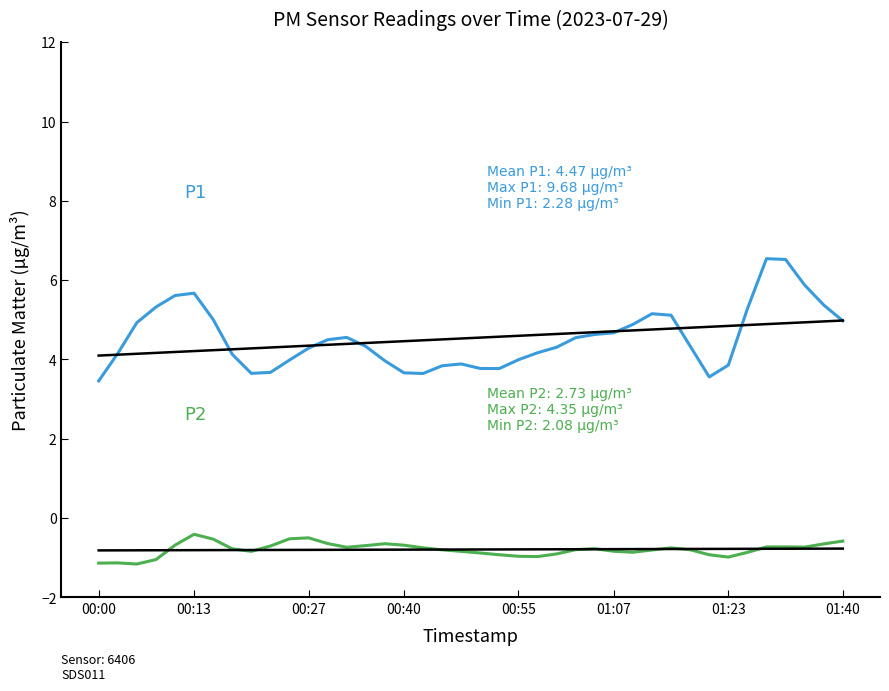

At how many categories does at least one series exceed 0?

40